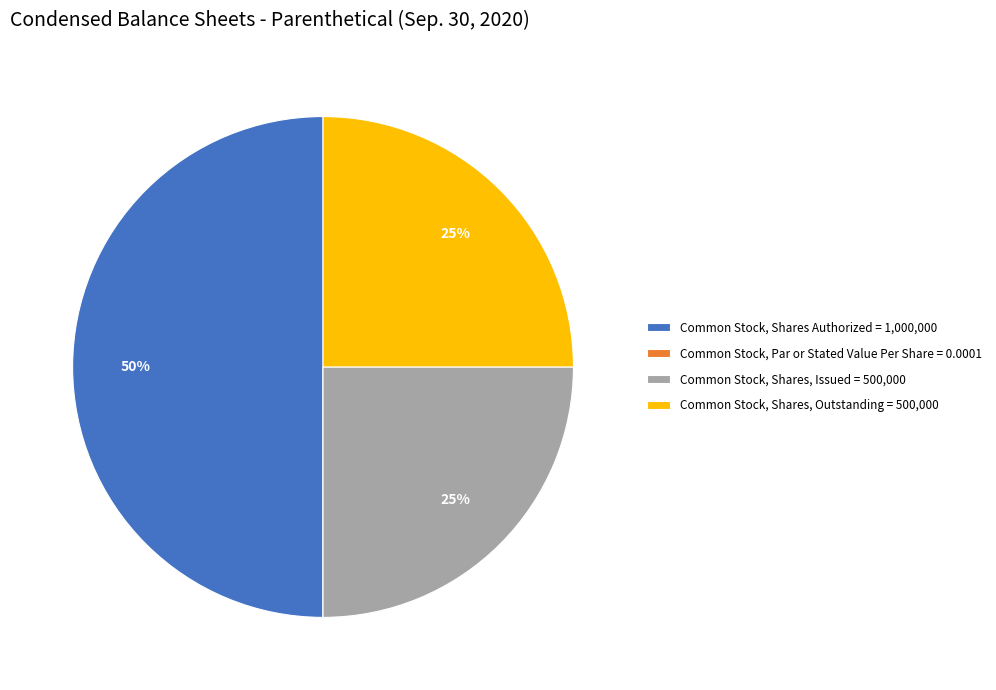

Which slice is the largest?

Common Stock, Shares Authorized